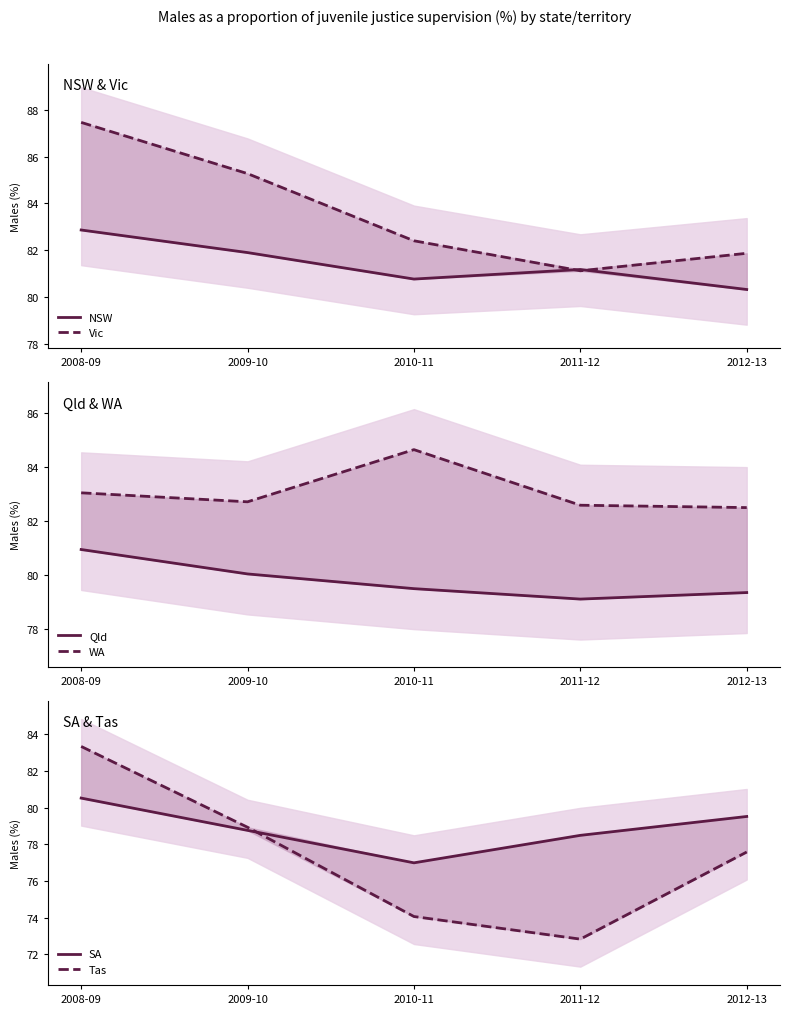

How many values in the NSW series are below 81?

2